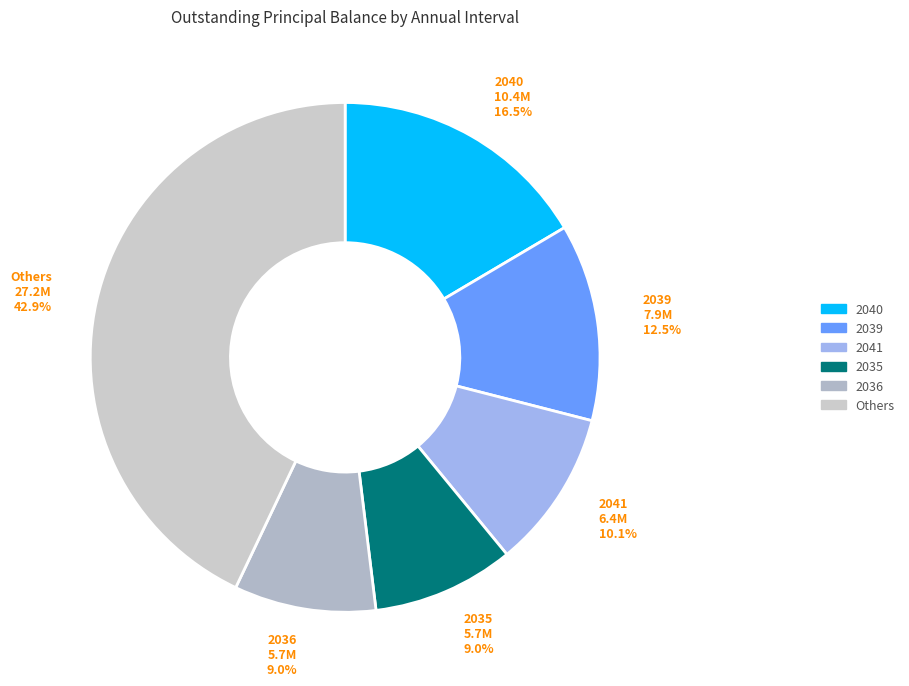

How many segments does this pie chart have?

6